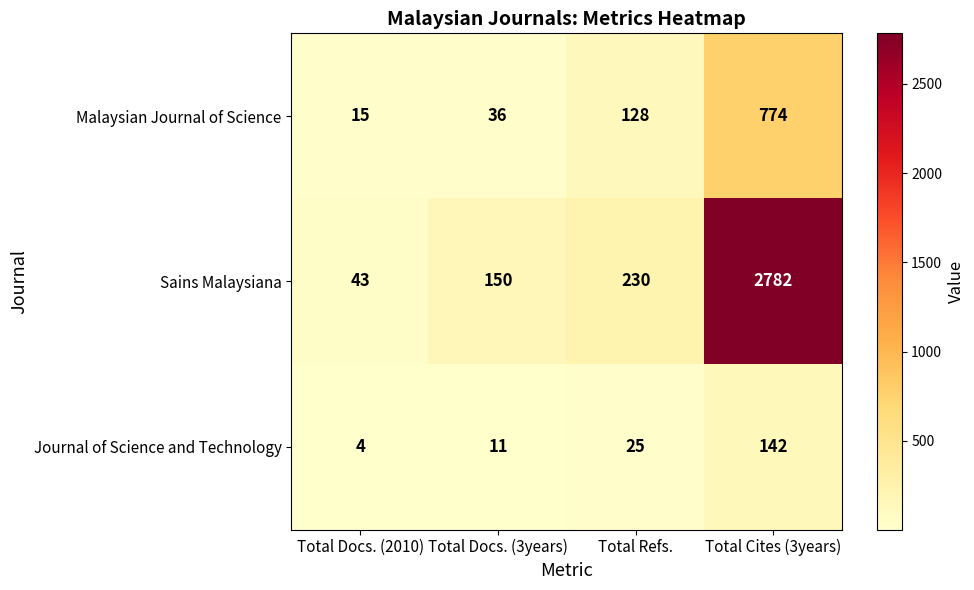

Reading left to right, list all the values displayed in this chart.

Malaysian Journal of Science: 15	36	128	774
Sains Malaysiana: 43	150	230	2782
Journal of Science and Technology: 4	11	25	142